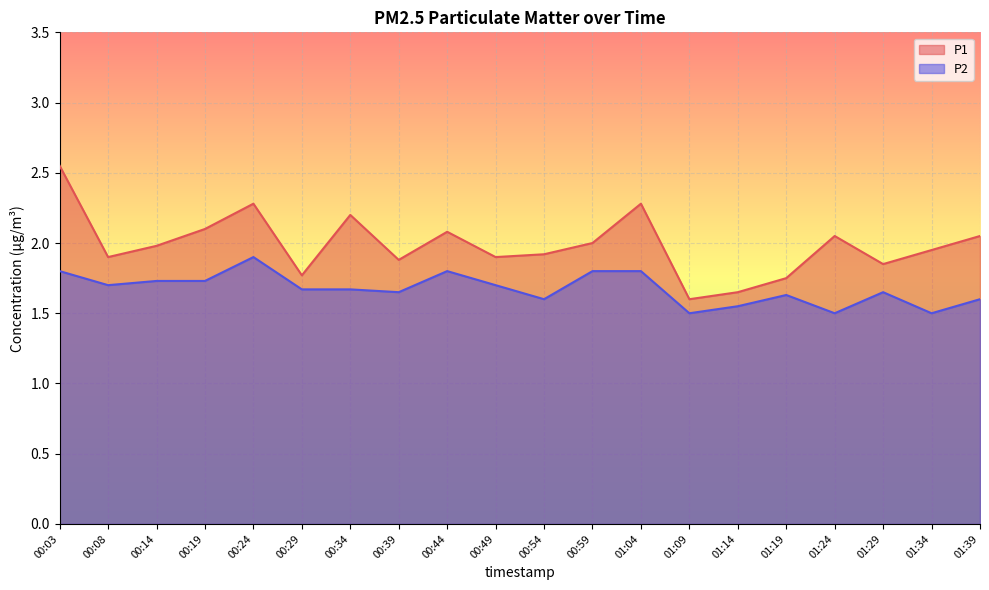

Reading left to right, what are all the values shown in this chart?

P1: 2.5	1.9	2.0	2.1	2.3	1.8	2.2	1.9	2.1	1.9	1.9	2.0	2.3	1.6	1.6	1.8	2.0	1.9	1.9	2.0
P2: 1.8	1.7	1.7	1.7	1.9	1.7	1.7	1.6	1.8	1.7	1.6	1.8	1.8	1.5	1.6	1.6	1.5	1.6	1.5	1.6